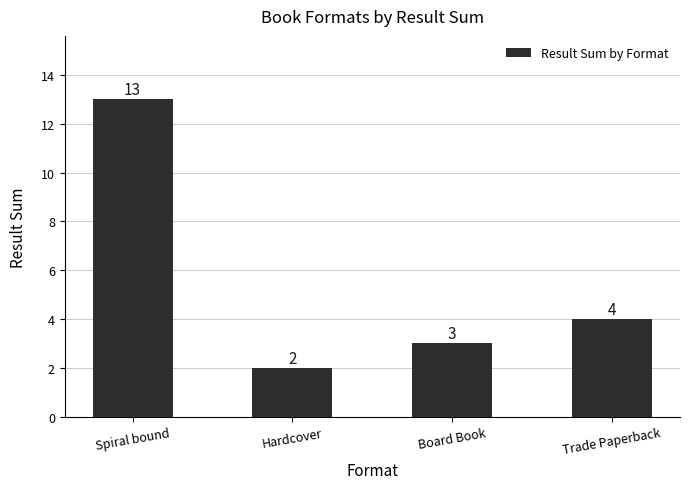

What is the change in value from Spiral bound to Trade Paperback?

-9